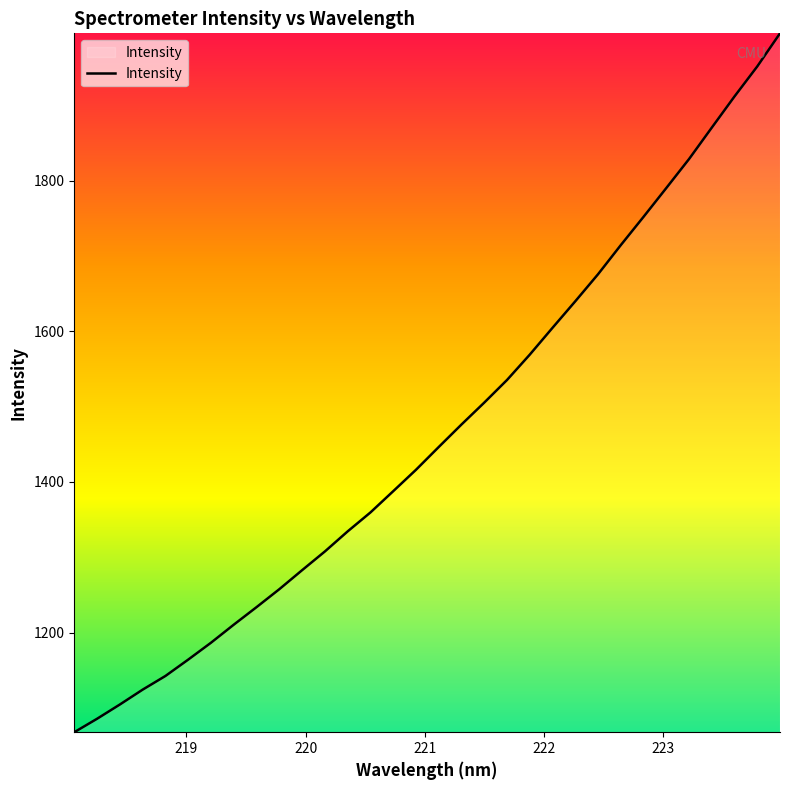

What is the greatest value displayed?

1995.3